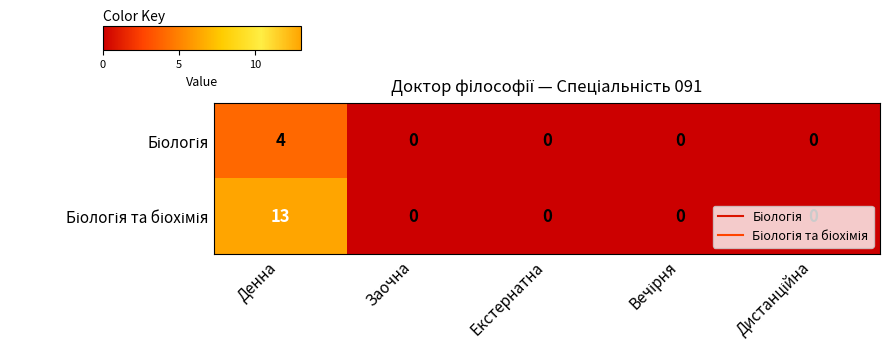

At which category is the sum across all series the highest?

Денна